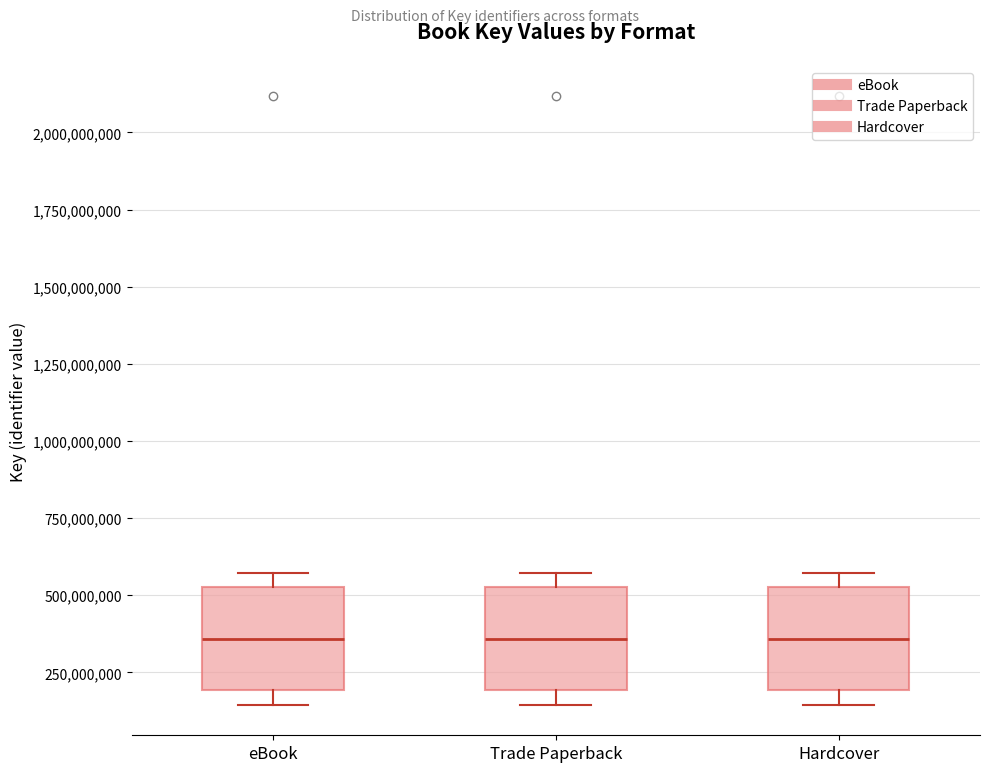

Reading left to right, read every box against the y-axis: the position of its median line, the range the box covers, and the ends of its whiskers. The values are not printed on the chart, so give them approximately, as read against the axis.

eBook: median 350000000, box 200000000 to 550000000, whiskers 150000000 to 550000000 (just above the box's upper edge)
Trade Paperback: median 350000000, box 200000000 to 550000000, whiskers 150000000 to 550000000 (just above the box's upper edge)
Hardcover: median 350000000, box 200000000 to 550000000, whiskers 150000000 to 550000000 (just above the box's upper edge)